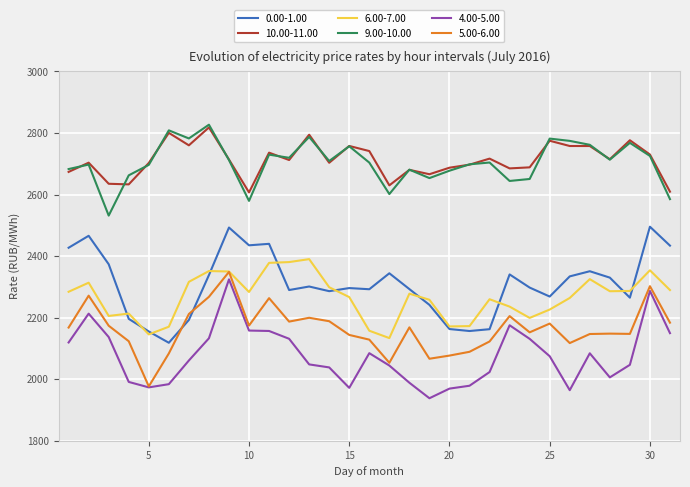

How many values in the 6.00-7.00 series exceed 2278?

16